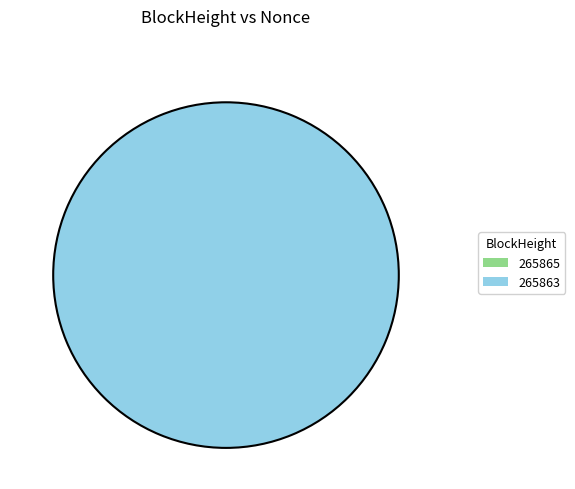

Count the number of slices in the pie.

2